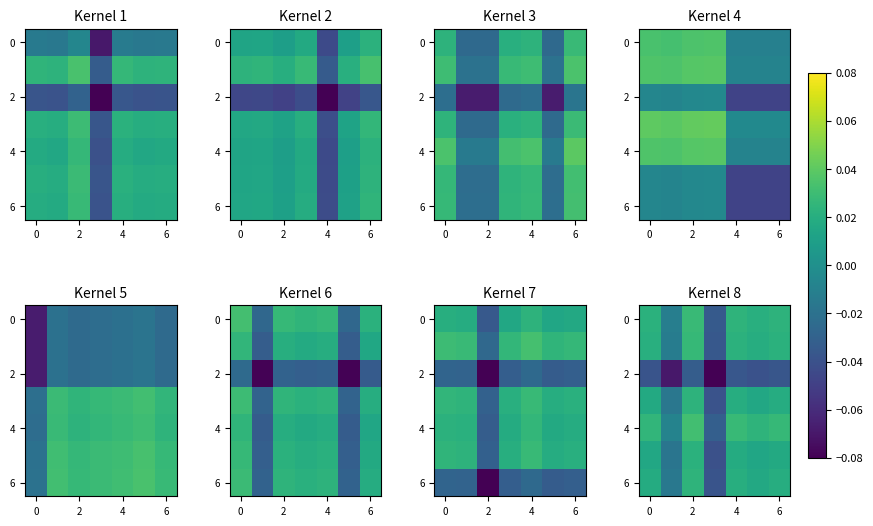

How many values in 6 are below zero?

2